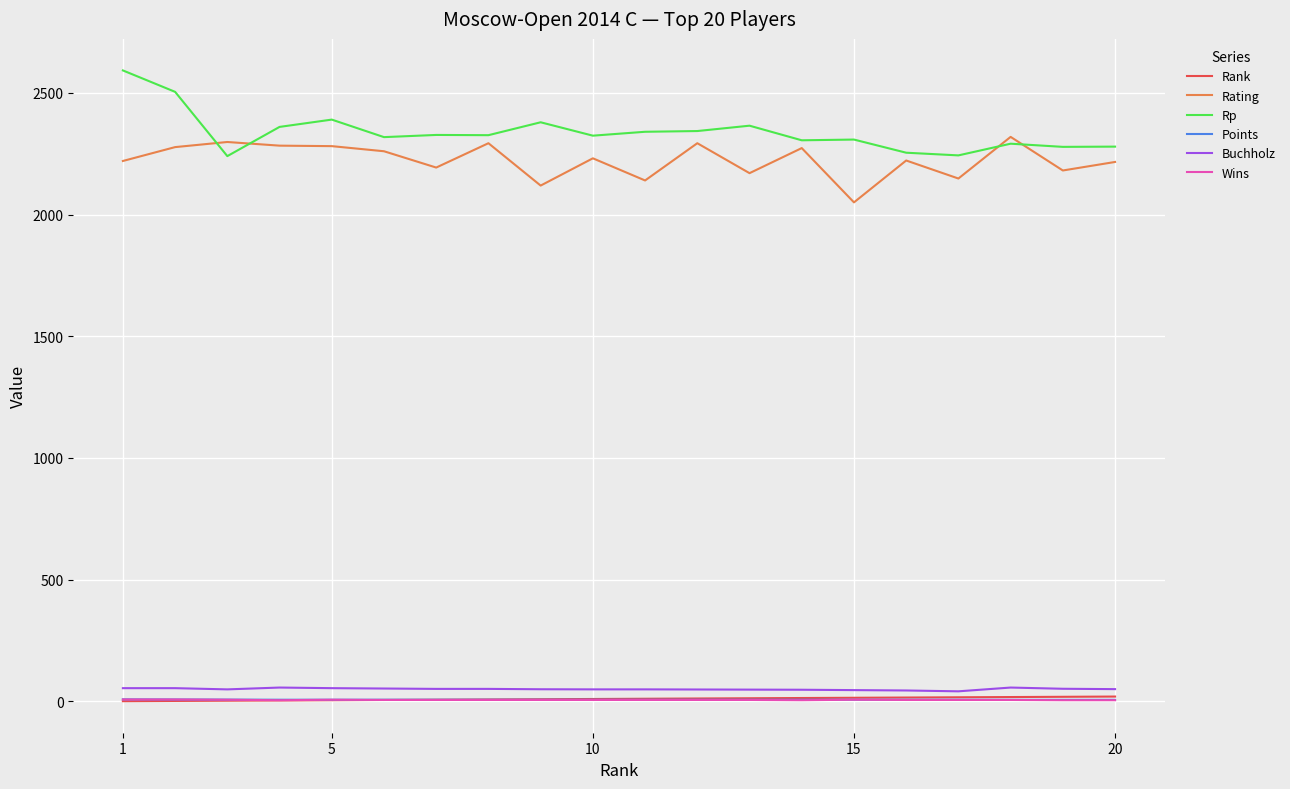

Which series has the largest total across all categories?

Rp